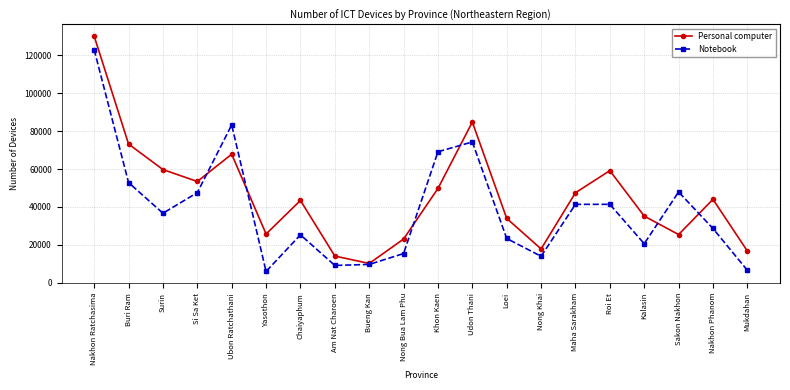

What is the minimum value shown in the chart?

5954